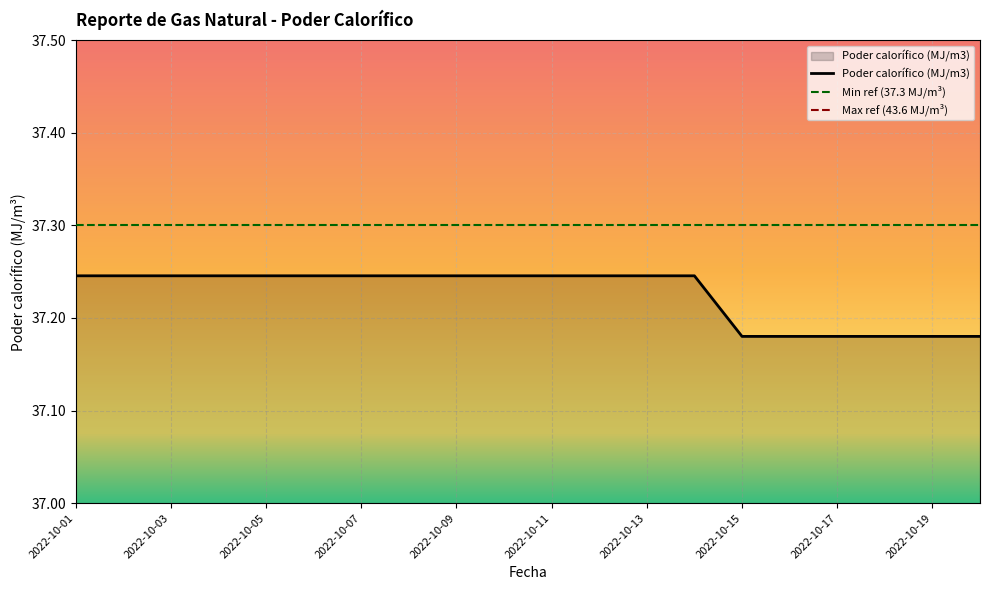

Is it true that the value at 2022-10-20 is 37.2?

True